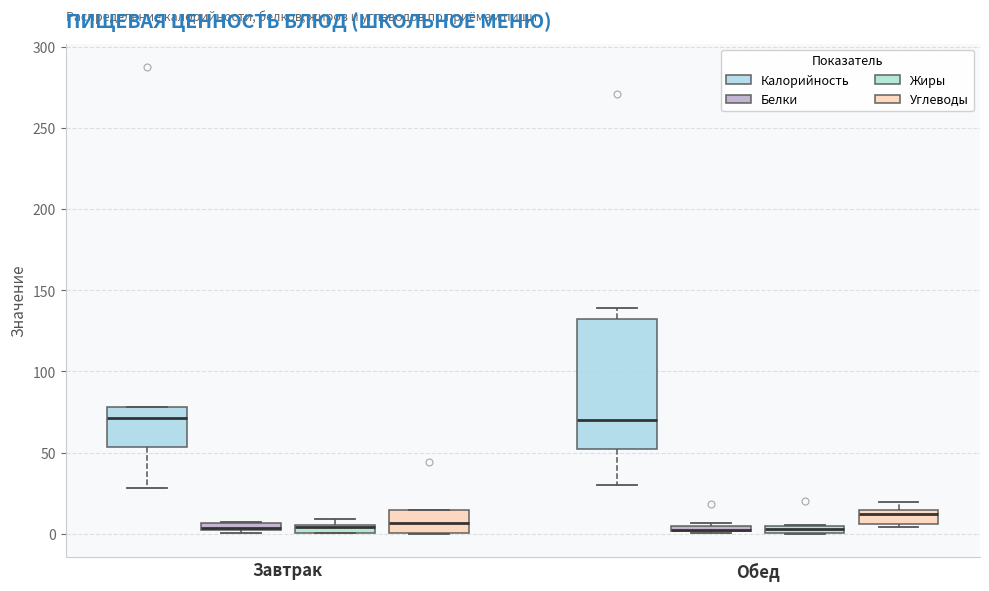

Which box is the tallest, from its lower edge to its upper edge?

Обед (Калорийность)